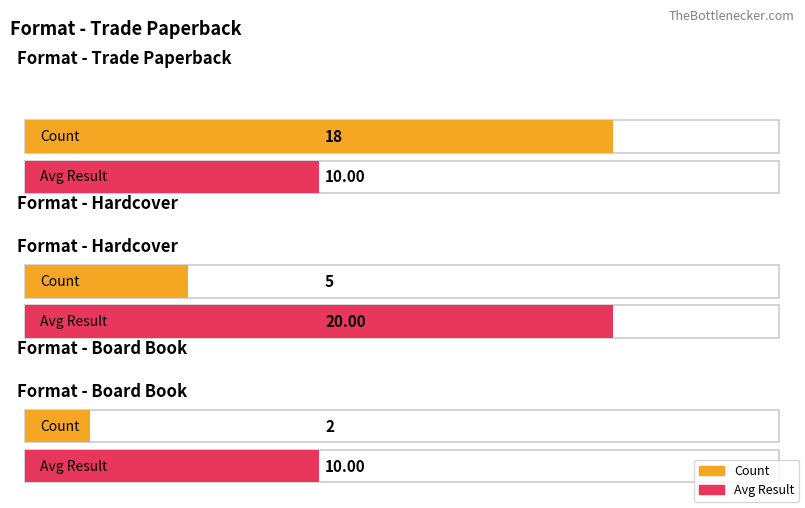

How many data points in Count are above 8?

1